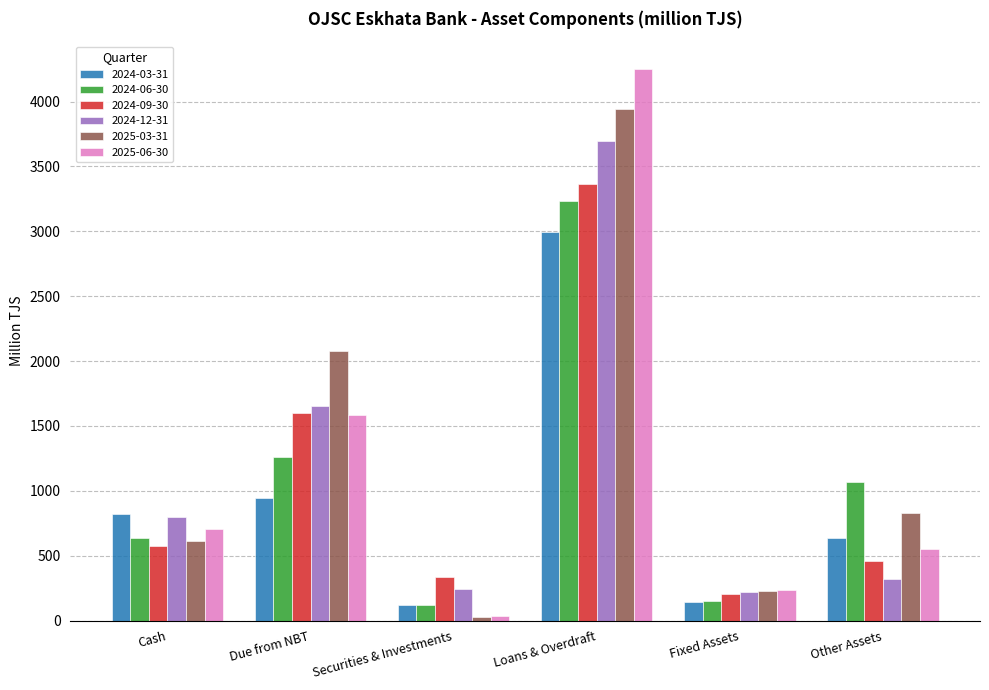

What is the value of the 2024-12-31 bar at the 4th from the left?

3694.1